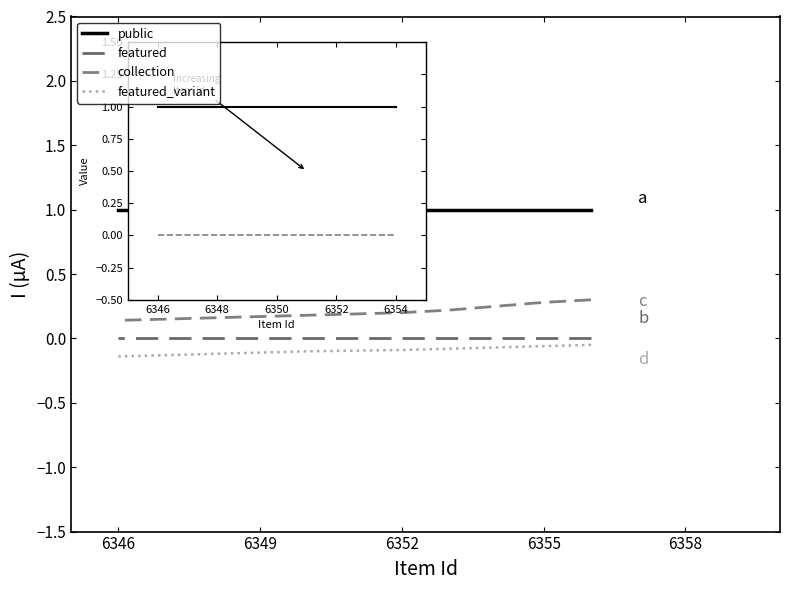

Is it true that featured_variant equals -0.2 at 6361?

False